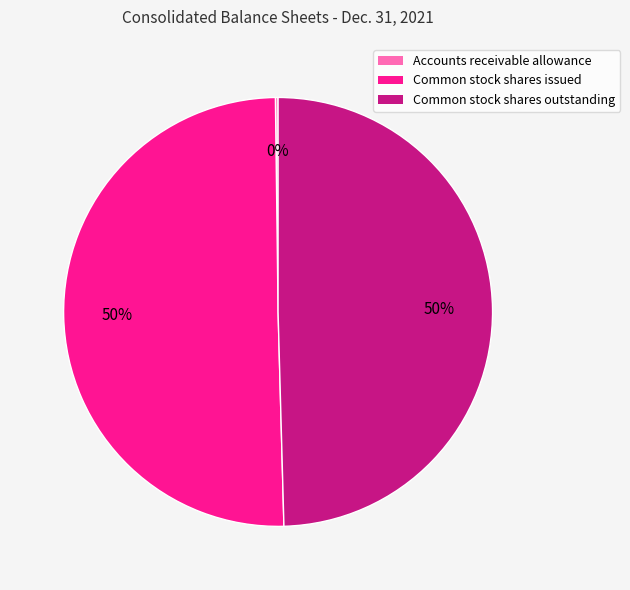

Approximately how many times larger is the value at Common stock shares issued compared to Common stock shares outstanding?

1.0